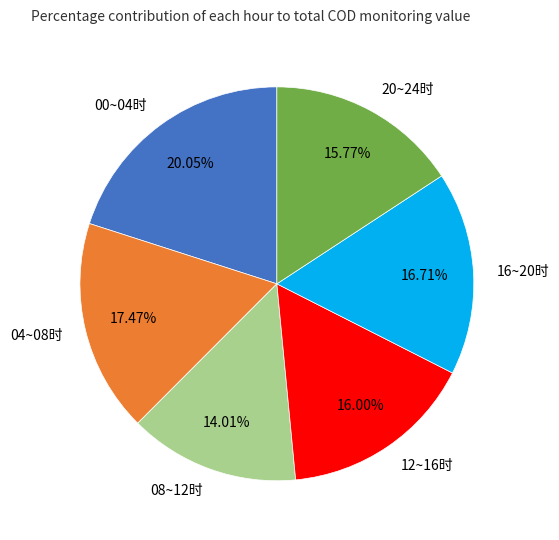

Is there a majority slice in this chart?

No